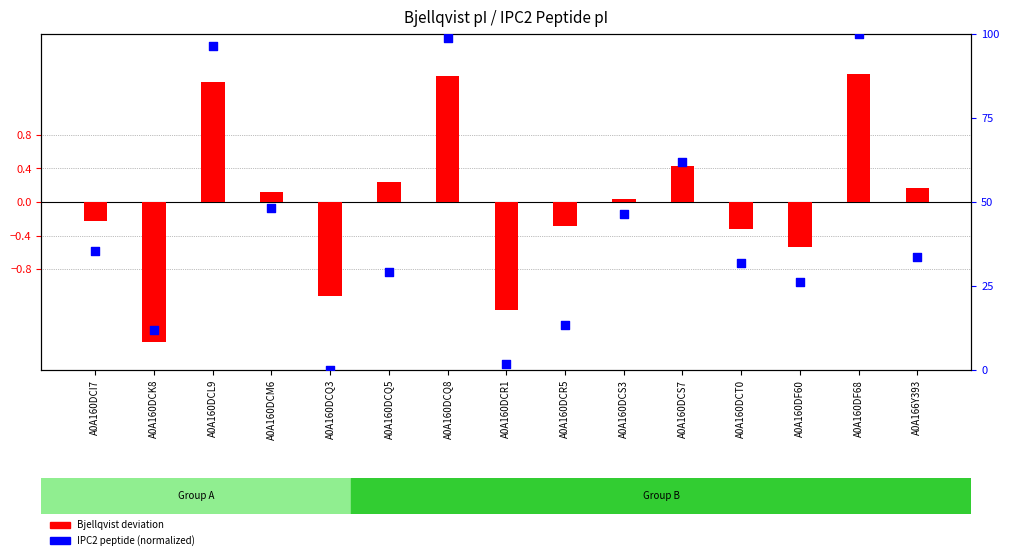

Which series reaches the minimum Y coordinate?

Bjellqvist deviation